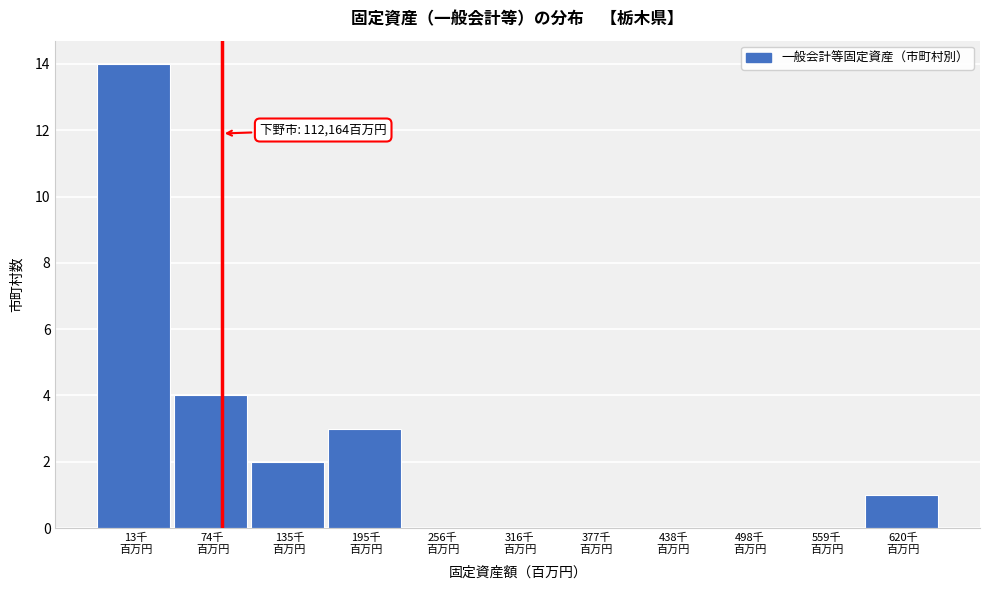

What is the maximum value shown in the chart?

14